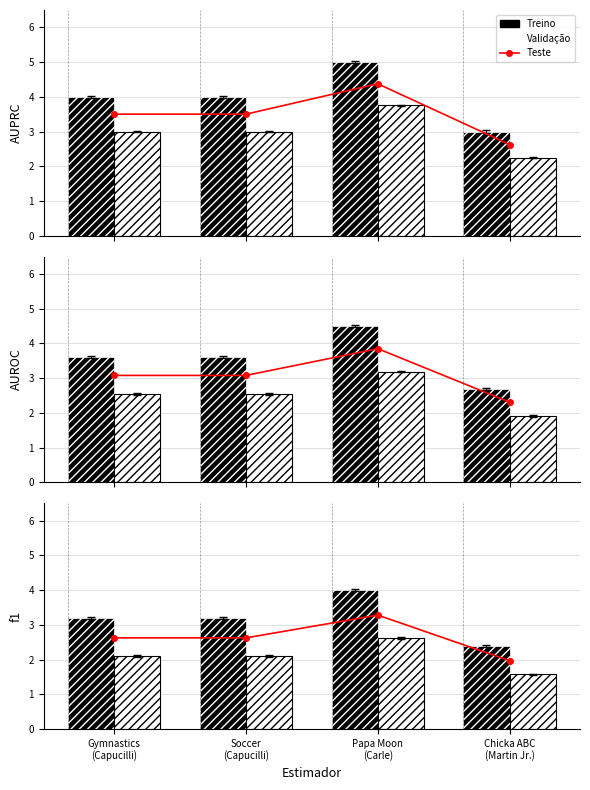

At which label does Teste reach its peak?

Papa Moon
(Carle)